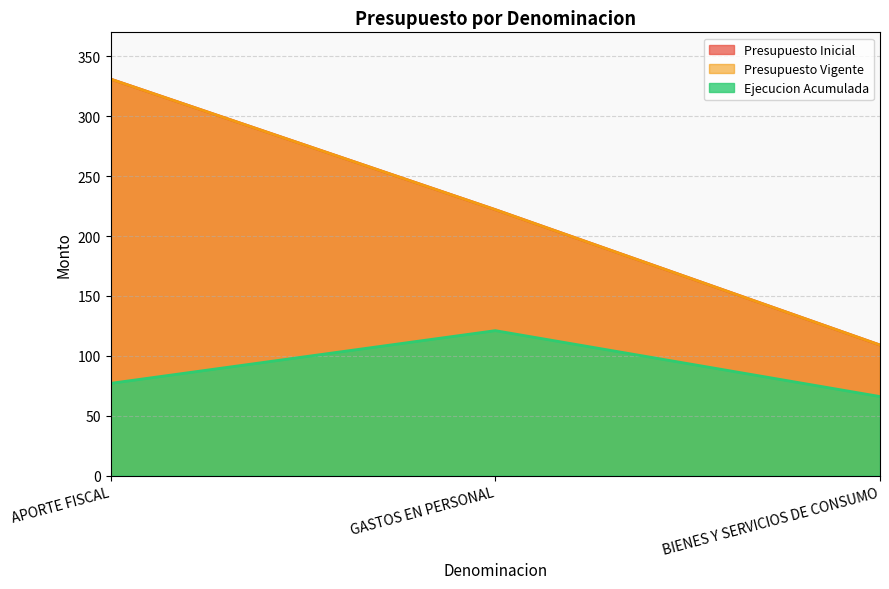

What is the lowest value of the Presupuesto Vigente series?

109